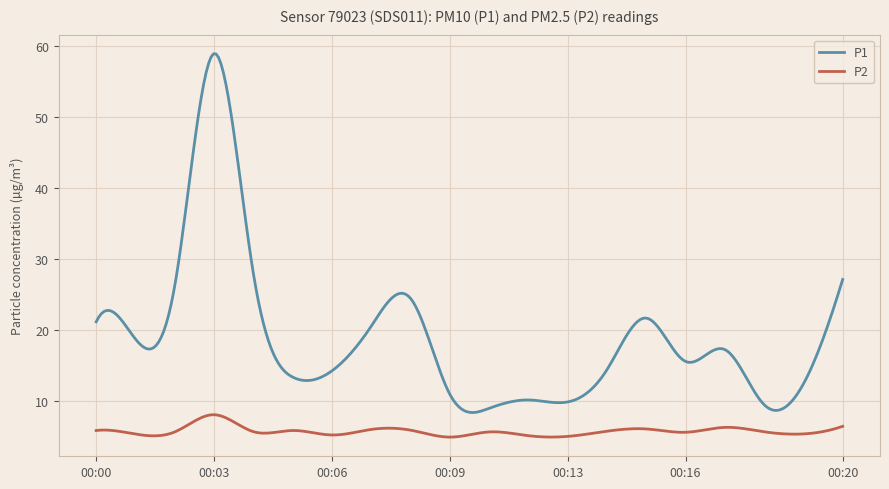

What is the difference between the maximum and minimum values in the P2 series?

3.2